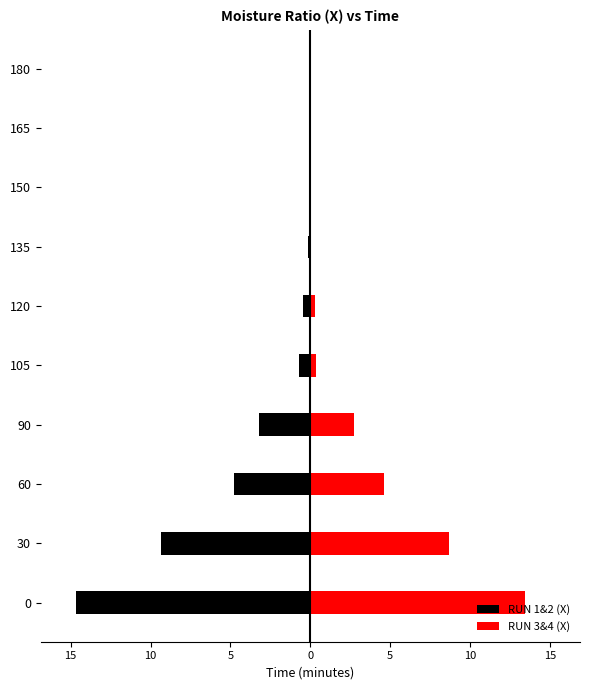

What is the lowest value of the RUN 1&2 (X) series?

-14.7